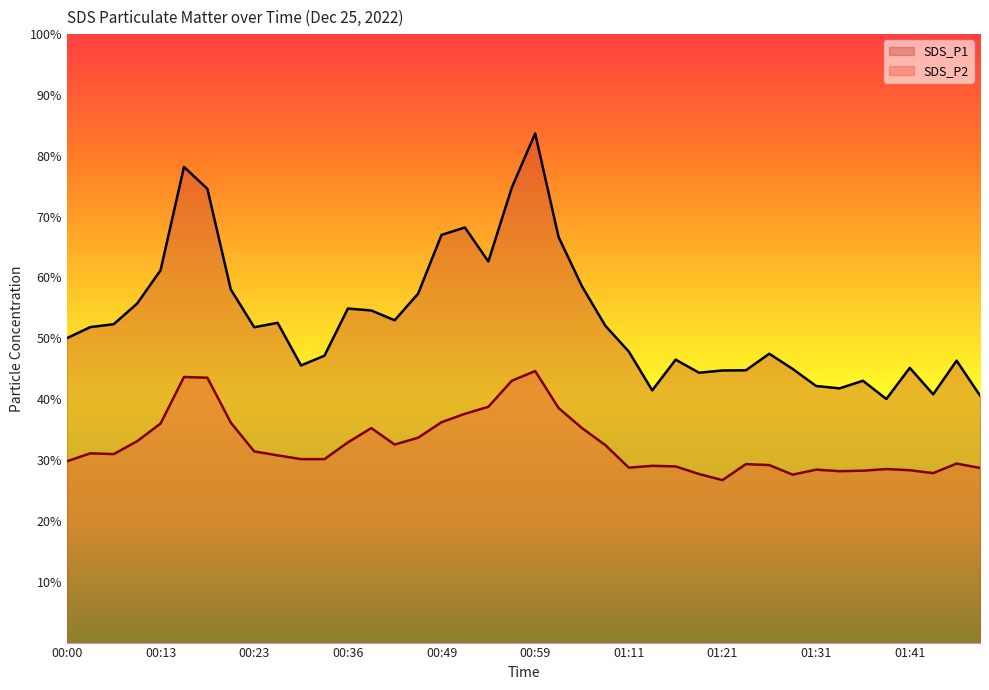

True or false: SDS_P2 has a value of 35.2 at 01:04.

True